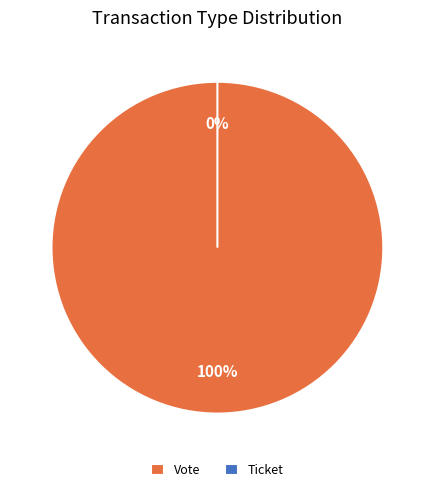

Does Vote represent more than half of the total?

Yes